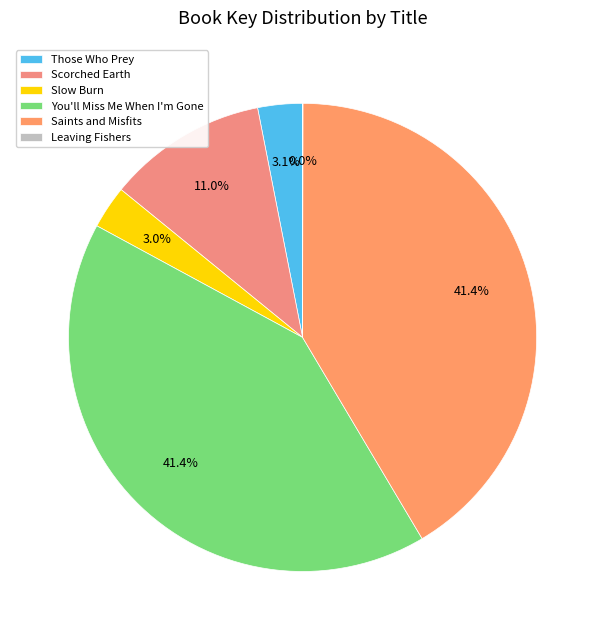

The Those Who Prey slice represents 1% of the pie. True or false?

False